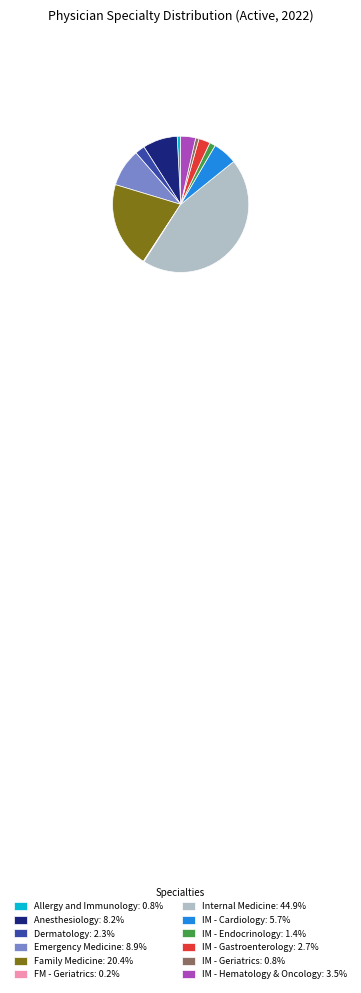

Approximately how many times larger is the value at Internal Medicine: 44.9% compared to Allergy and Immunology: 0.8%?

55.0